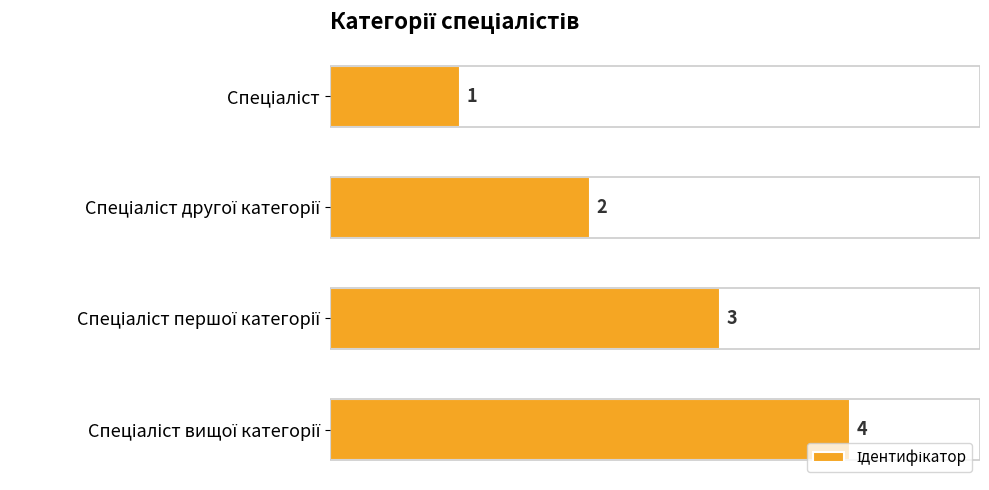

What is the sum of all values?

10